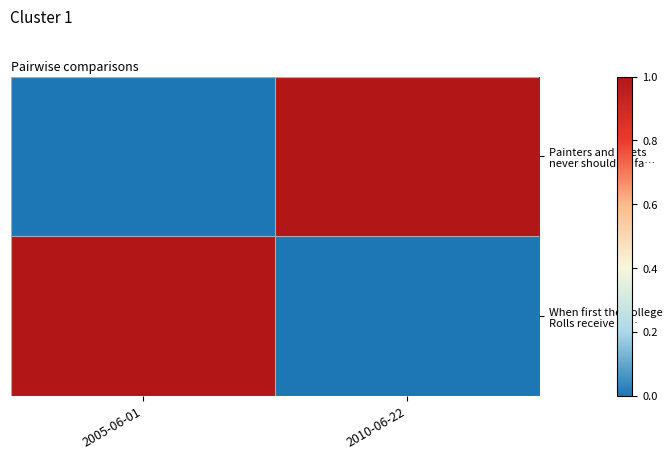

At how many categories does at least one series exceed 0?

2